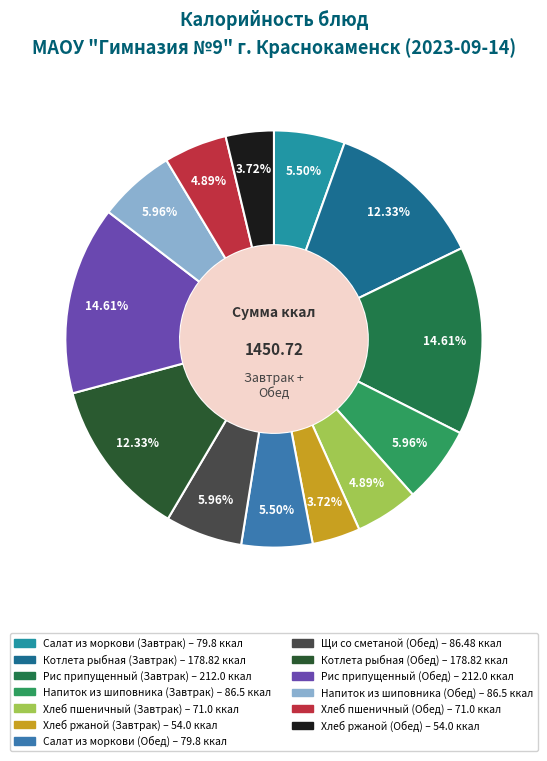

Is it true that Щи со сметаной (Обед) is 1% of the pie?

False